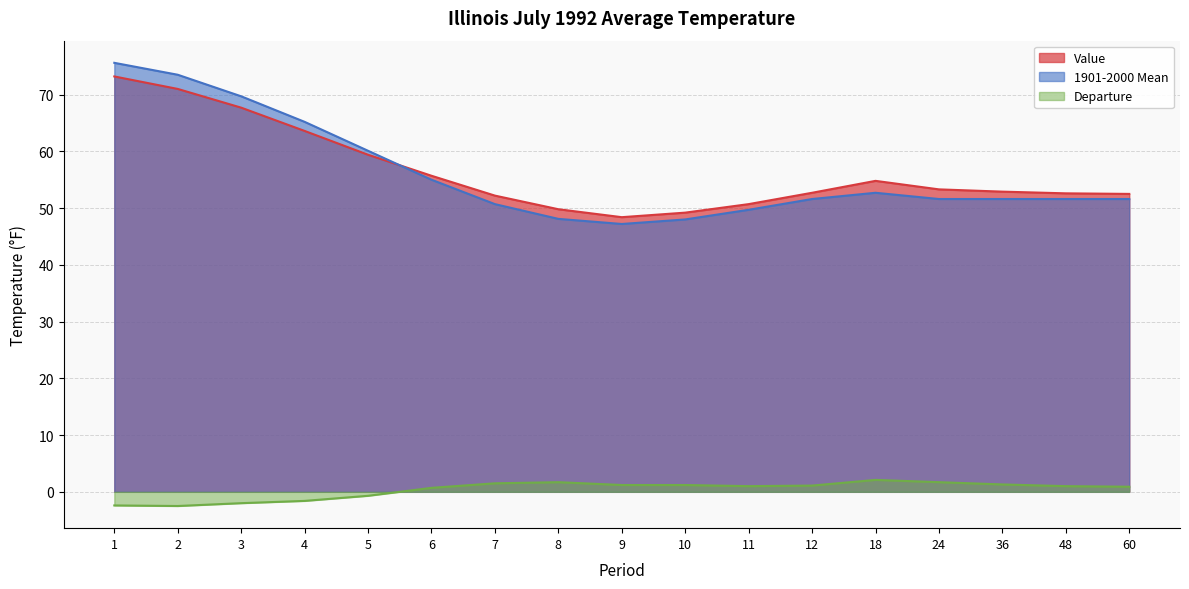

Between 7 and 18, which is larger?

18